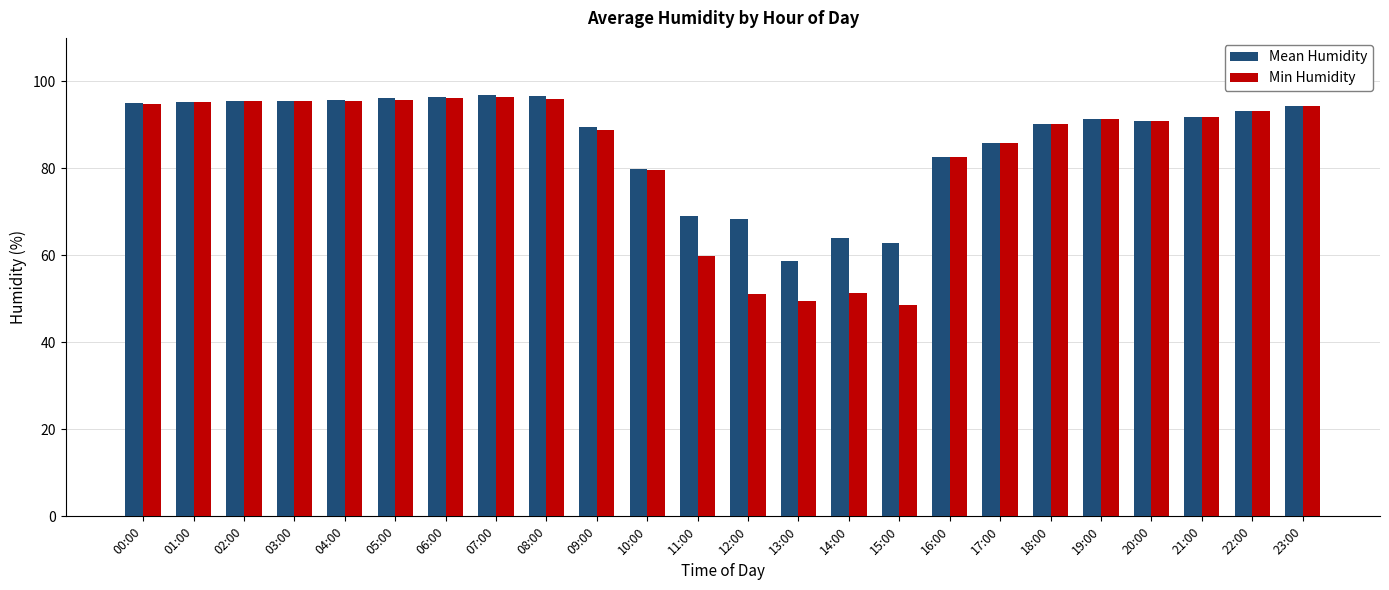

What is the greatest value displayed?

96.8